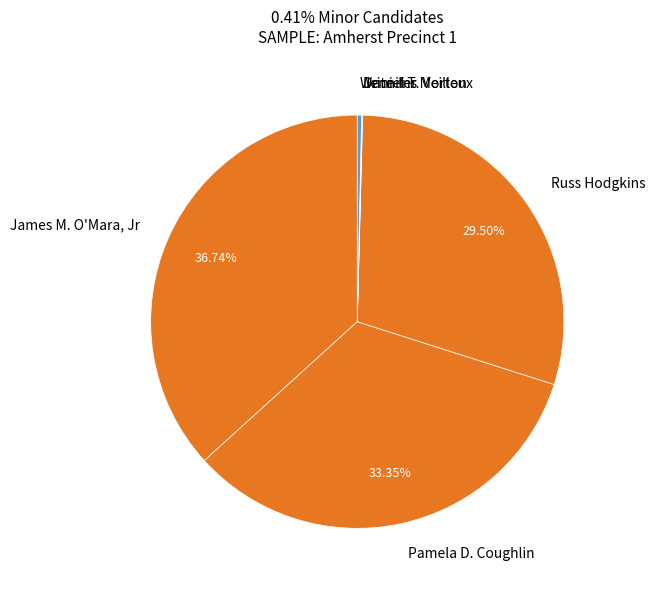

What is the ratio of the value at Russ Hodgkins to the value at James M. O'Mara, Jr?

0.8